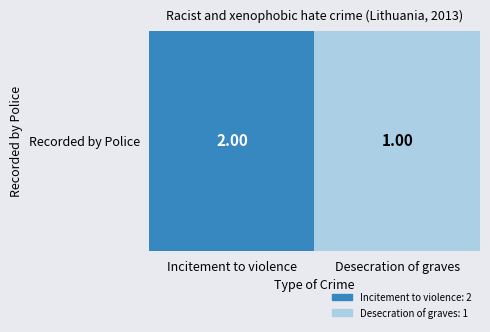

Which label corresponds to the largest value in the chart?

Incitement to violence